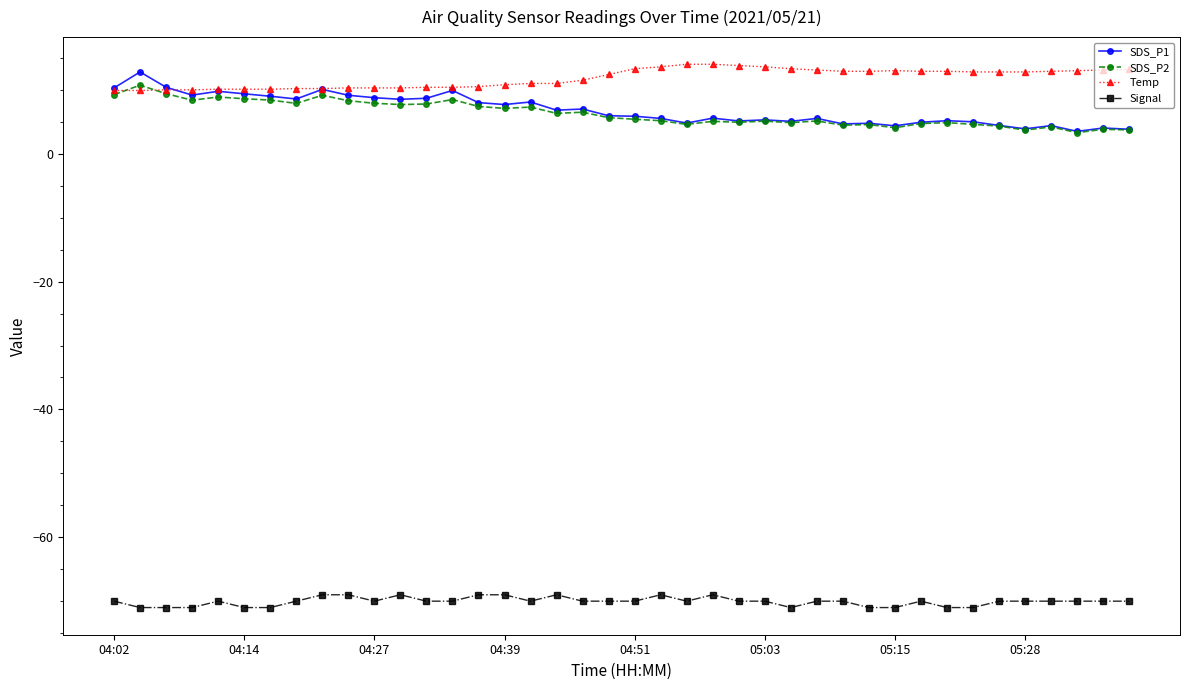

What is the minimum value for SDS_P2?

3.3